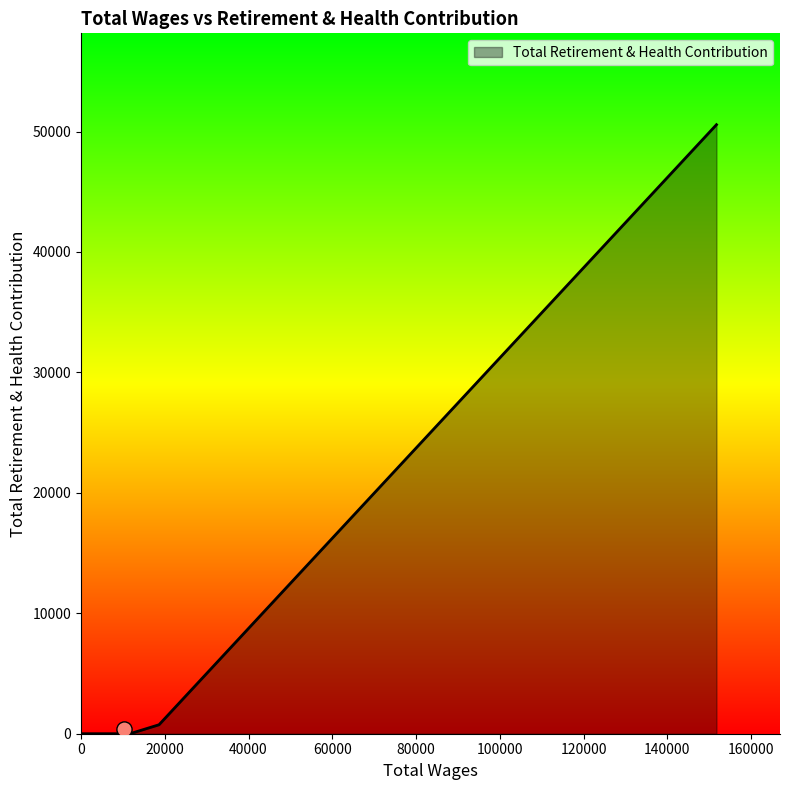

What is the maximum value shown in the chart?

50570